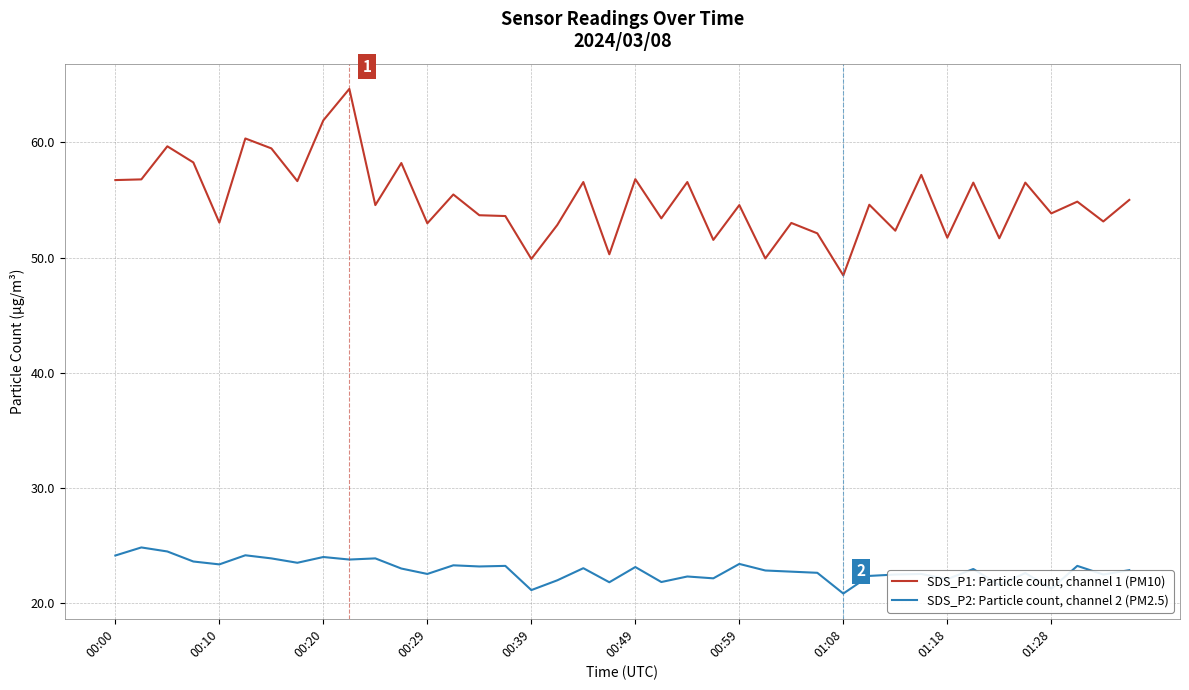

Rank the series by their average value, from lowest to highest.

SDS_P2: Particle count, channel 2 (PM2.5), SDS_P1: Particle count, channel 1 (PM10)